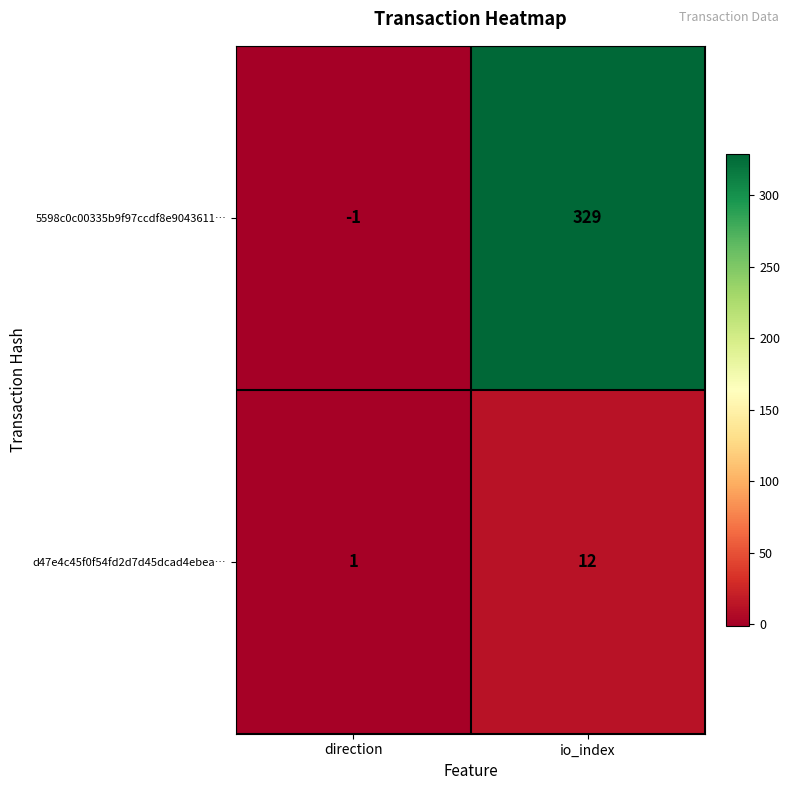

How many positive values does the 5598c0c00335b9f97ccdf8e9043611… series have?

1